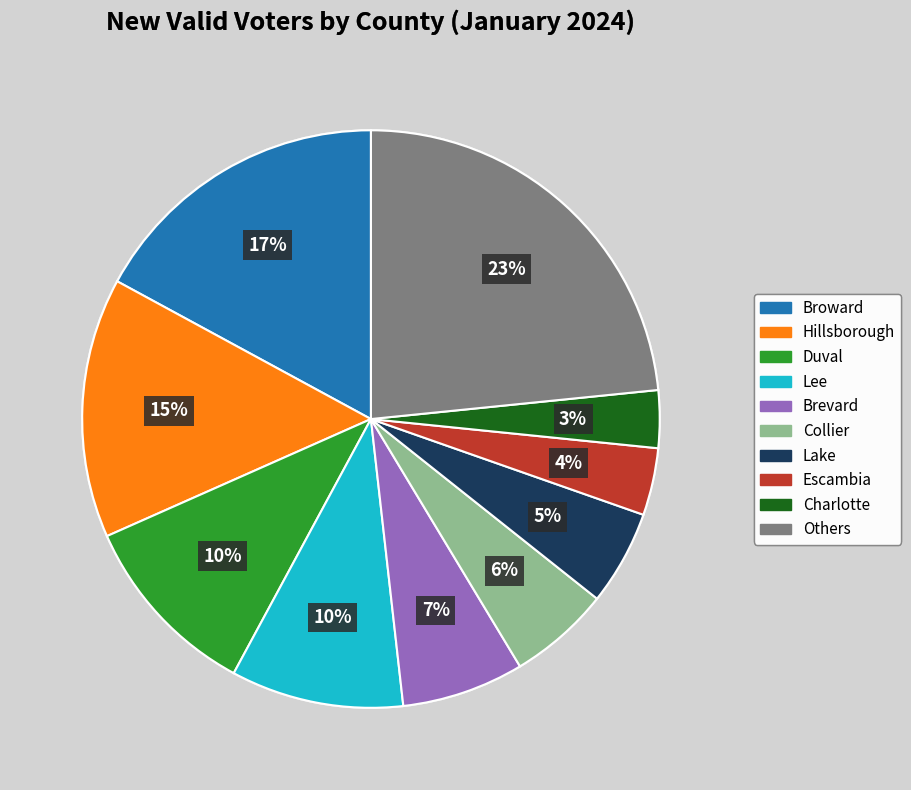

To the nearest percent, what is the difference between the Charlotte and Others slice percentages?

20%